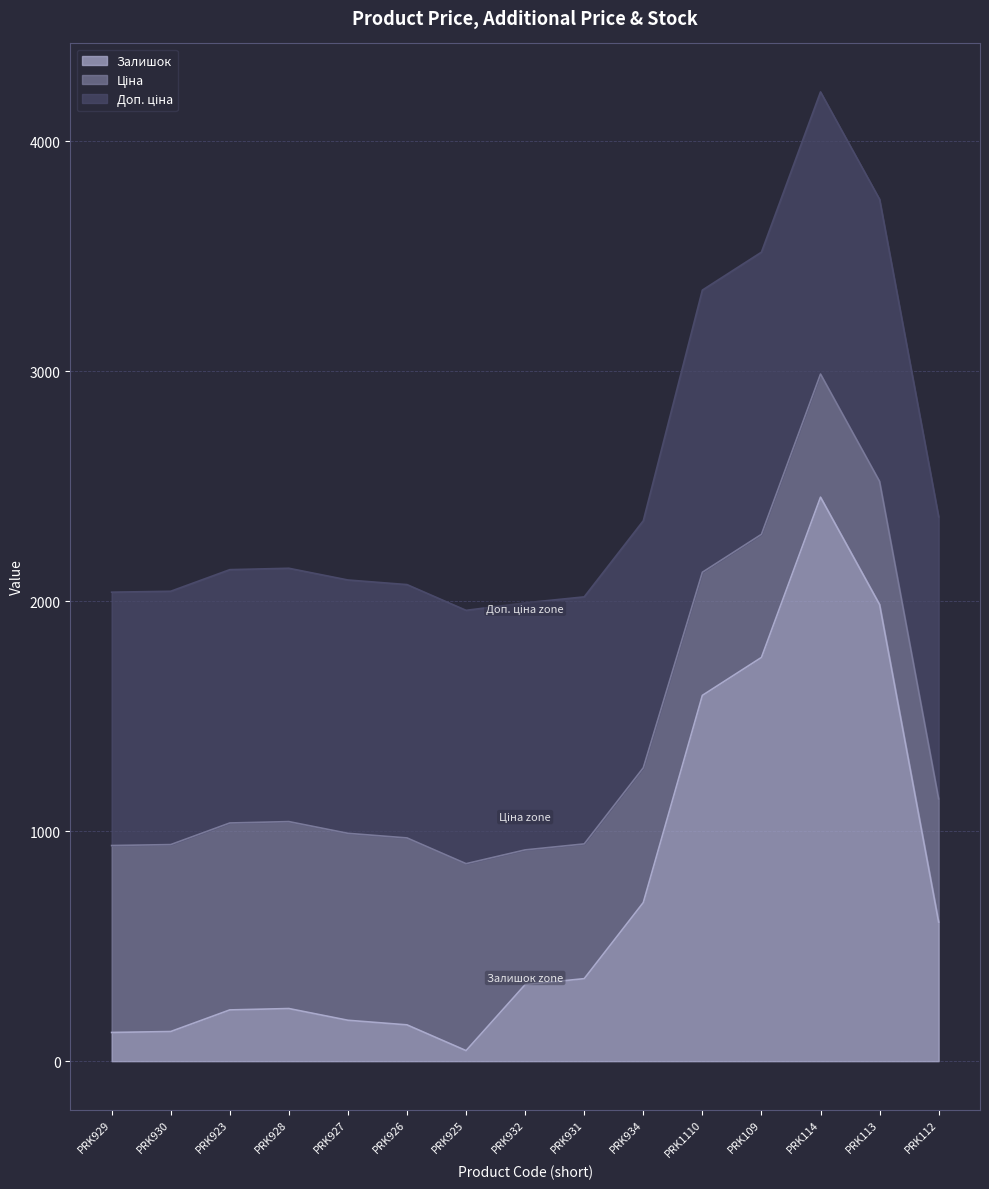

What is the difference between the second highest and minimum values in the Ціна series?

277.6